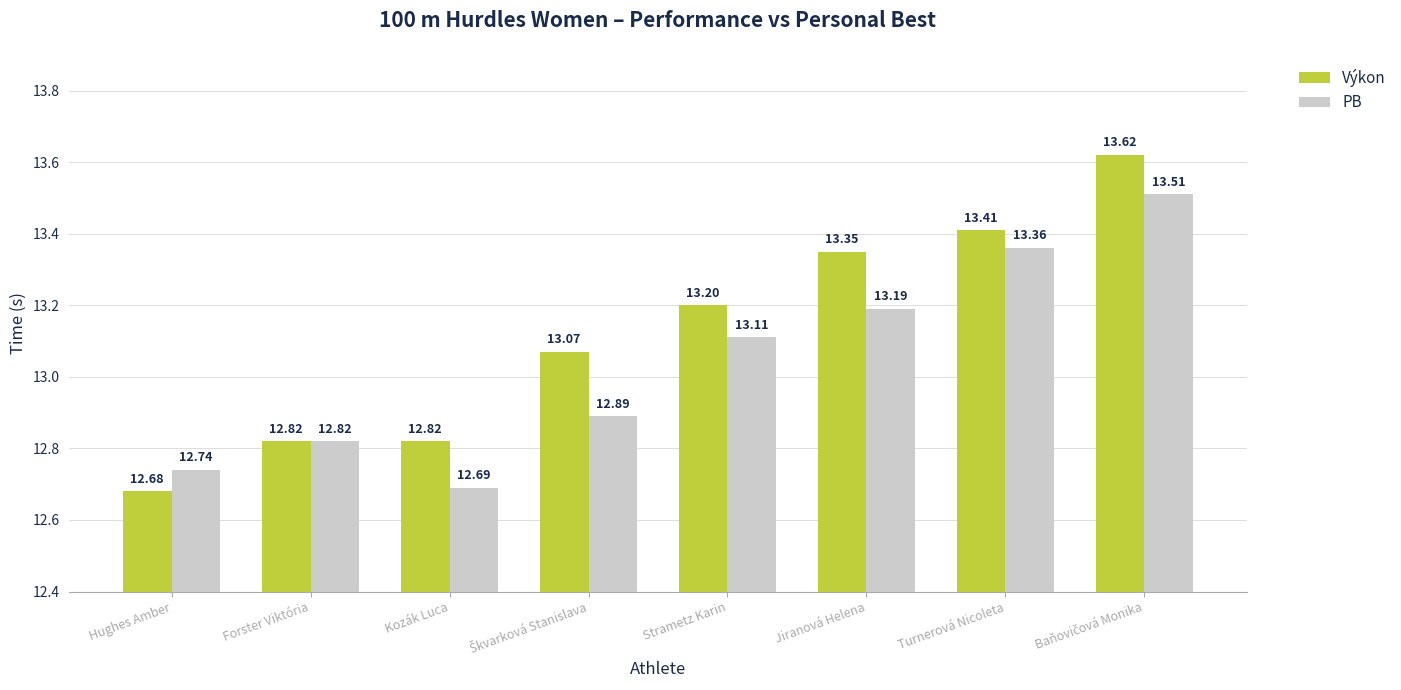

Which category has the lowest value in the PB series?

Kozák Luca